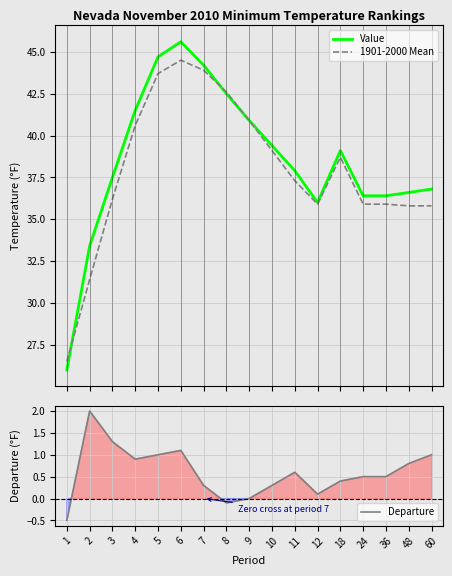

How many interior local valleys does the Departure series have?

3